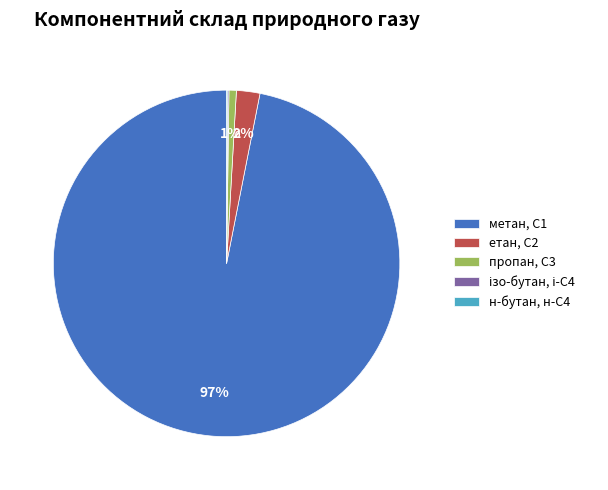

Which slice is the largest?

метан, С1